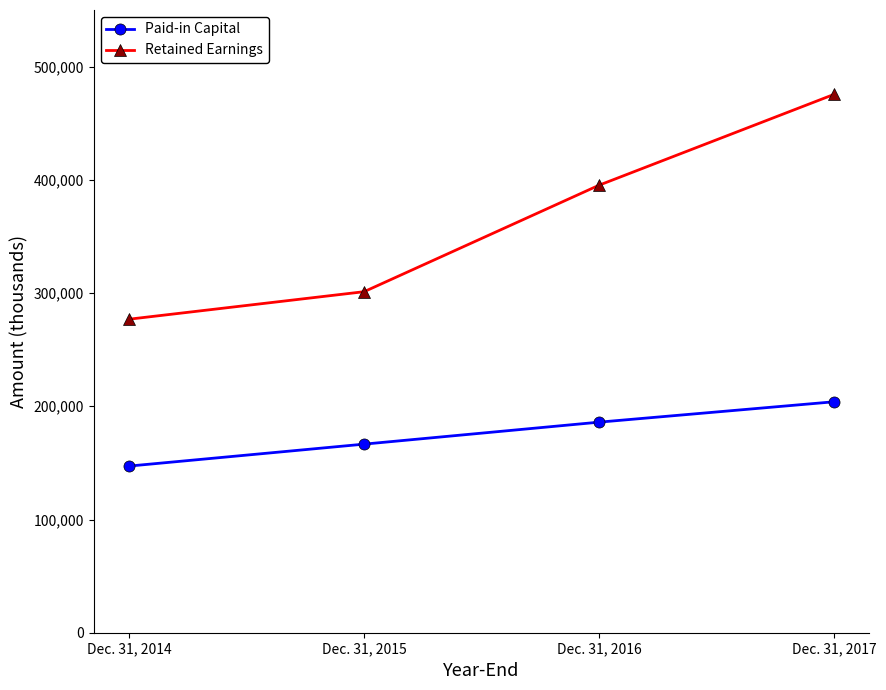

True or false: Retained Earnings and Paid-in Capital cross at least once.

False